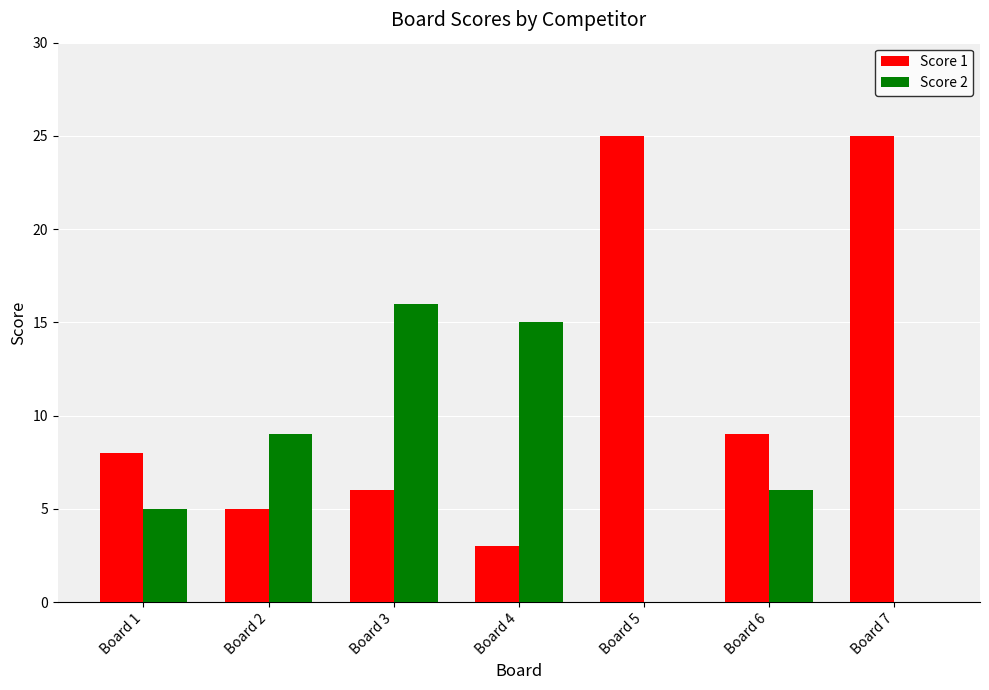

Is it true that Score 2 equals 16 at Board 3?

True